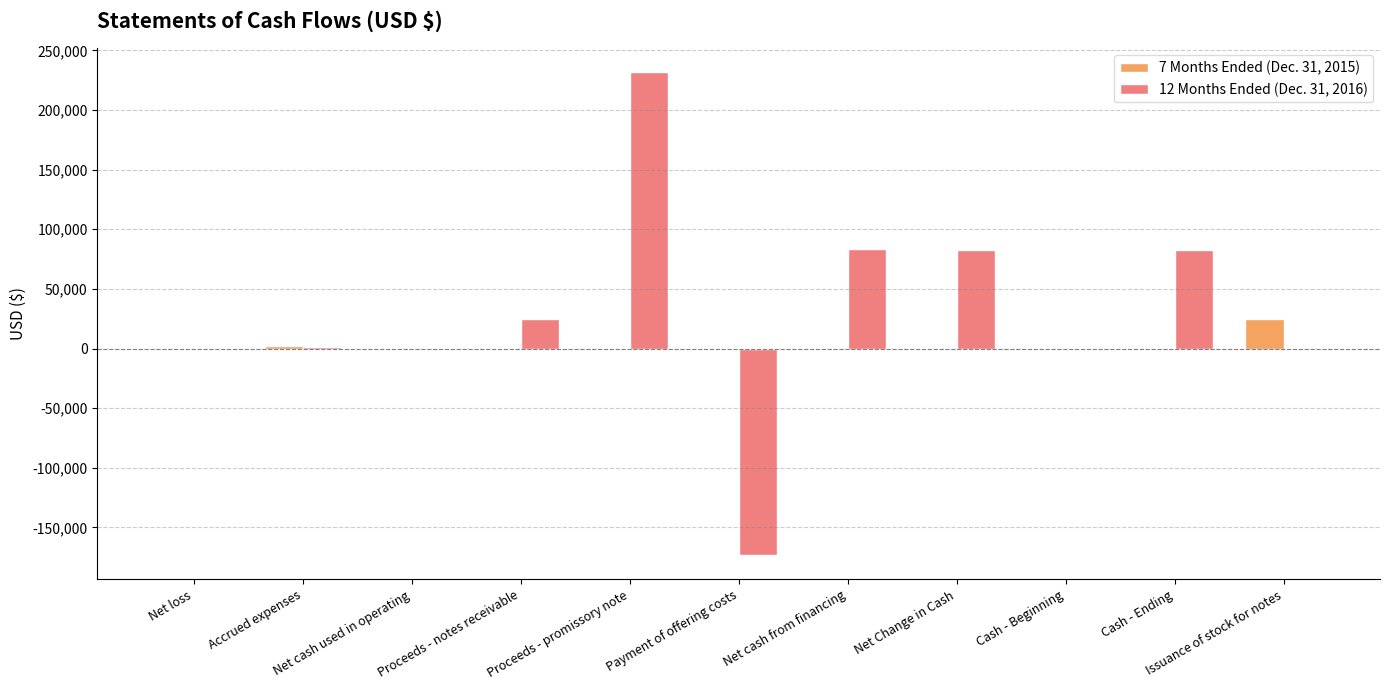

Which series has the largest total across all categories?

12 Months Ended (Dec. 31, 2016)